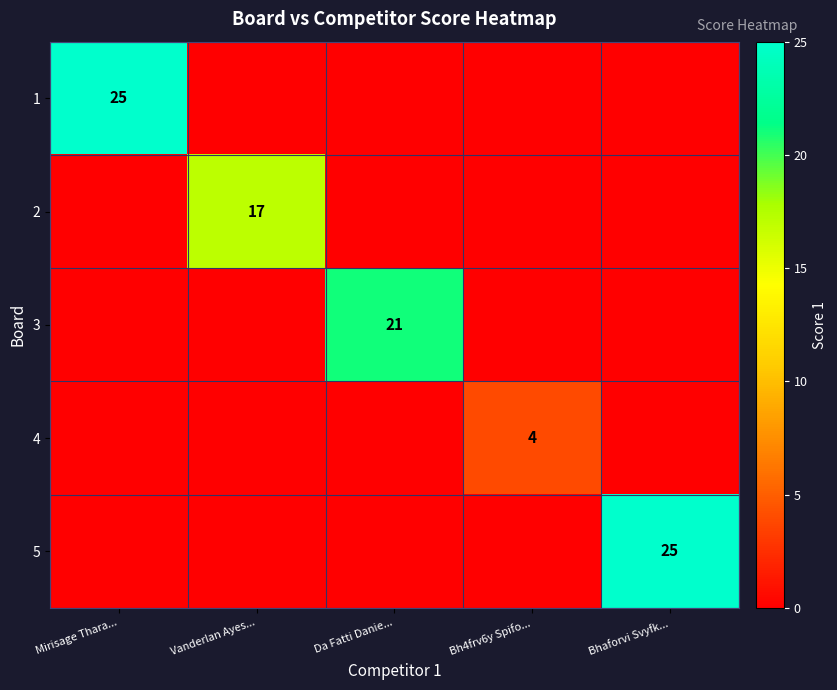

The value of 4 at Bh4frv6y Spifo... is 1. True or false?

False